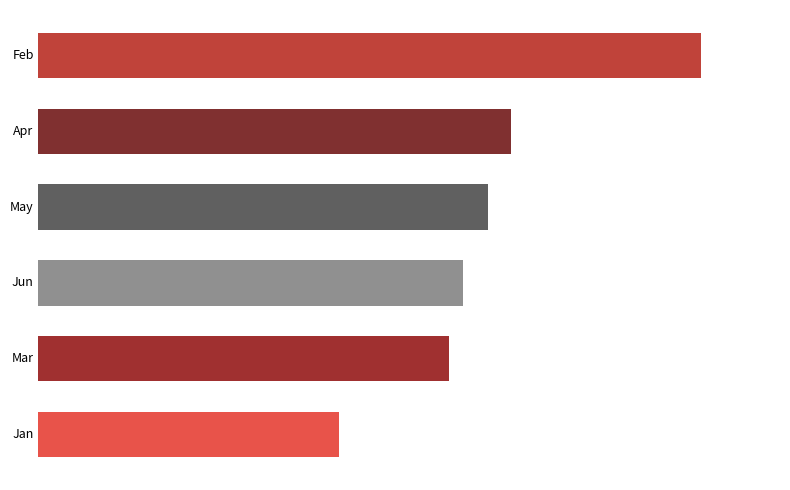

Which series has the largest total across all categories?

Feb